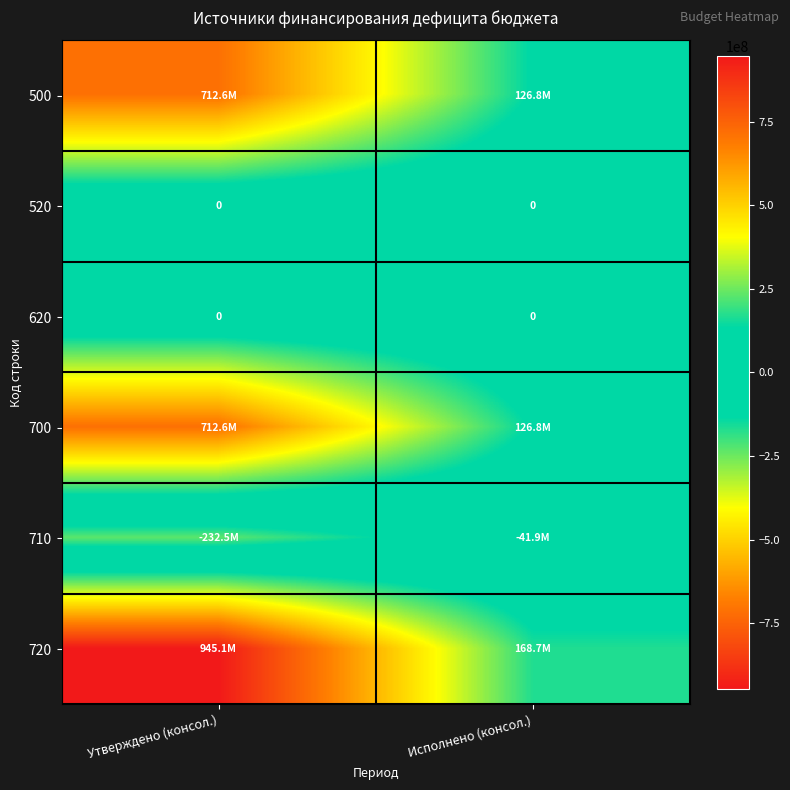

Which label corresponds to the smallest value in the chart?

Утверждено (консол.)